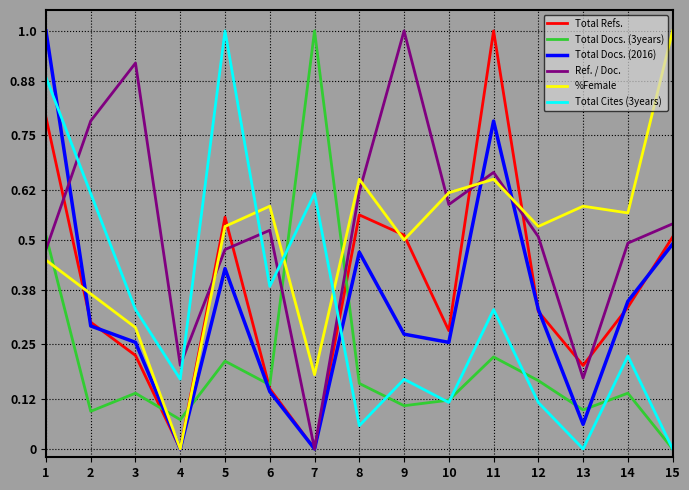

Where is the first local minimum for %Female?

4